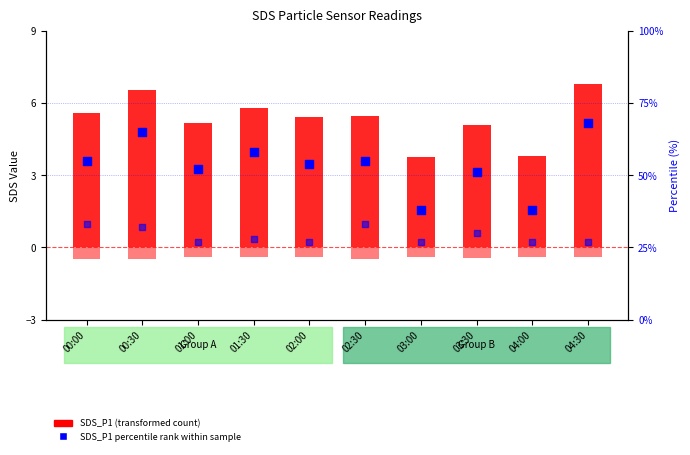

Which series reaches the minimum Y coordinate?

SDS_P1 (transformed count)